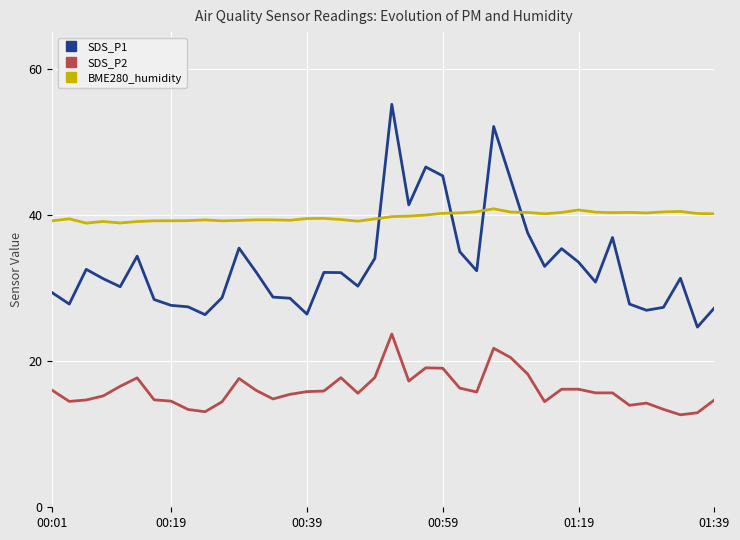

What is the lowest value of the BME280_humidity series?

38.9